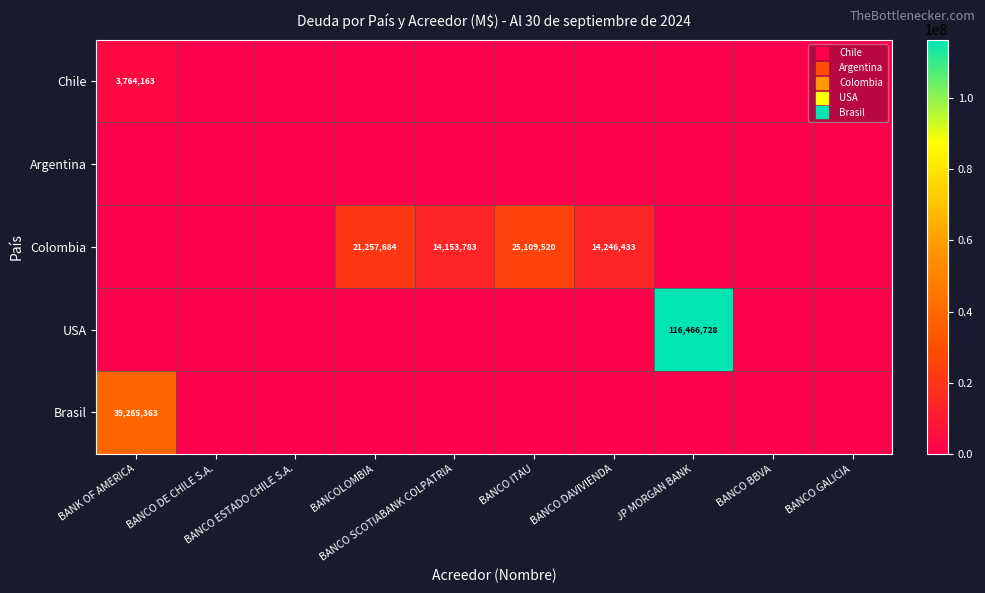

How many values in Chile are above zero?

1